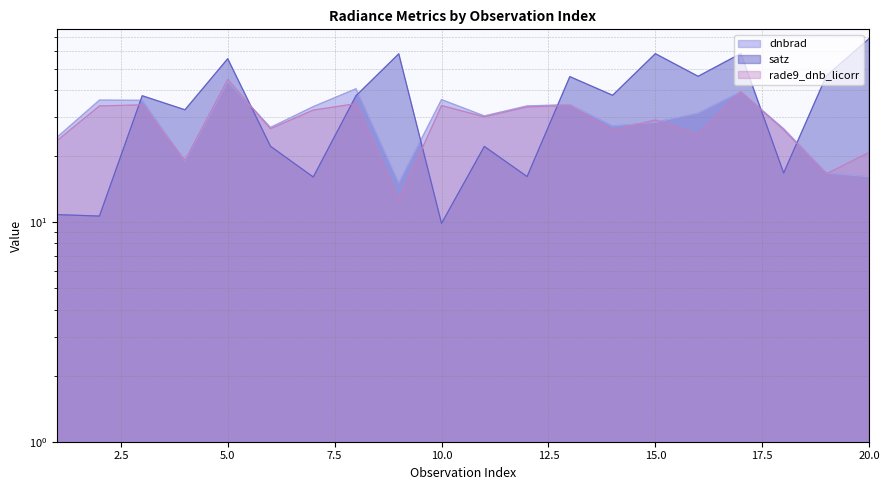

What are all the series names shown in the legend?

dnbrad, satz, rade9_dnb_licorr